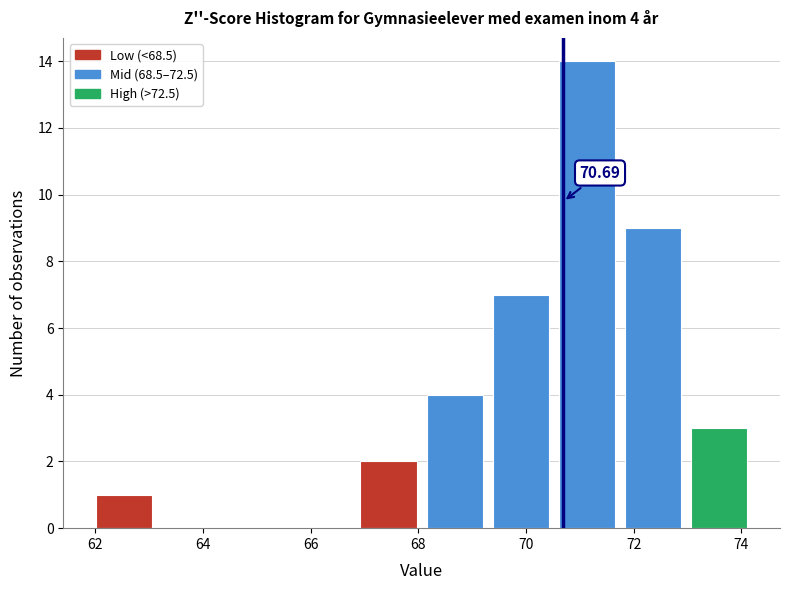

Over which range of the x-axis is the bar tallest?

70.6 to 71.8